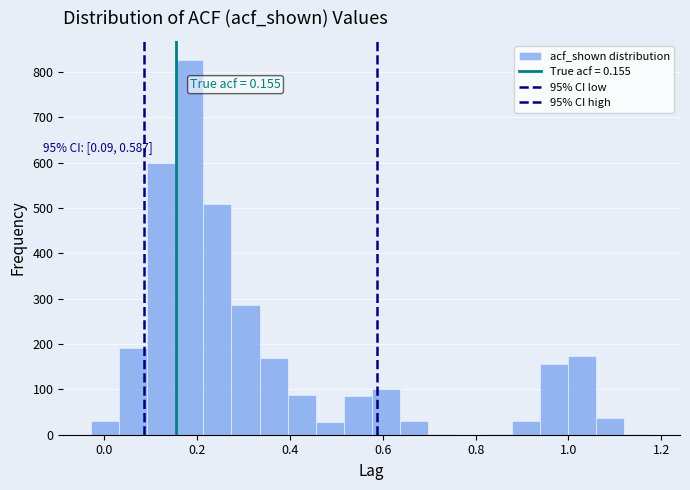

Read against the x-axis, roughly where is the centre of the tallest bar?

0.18